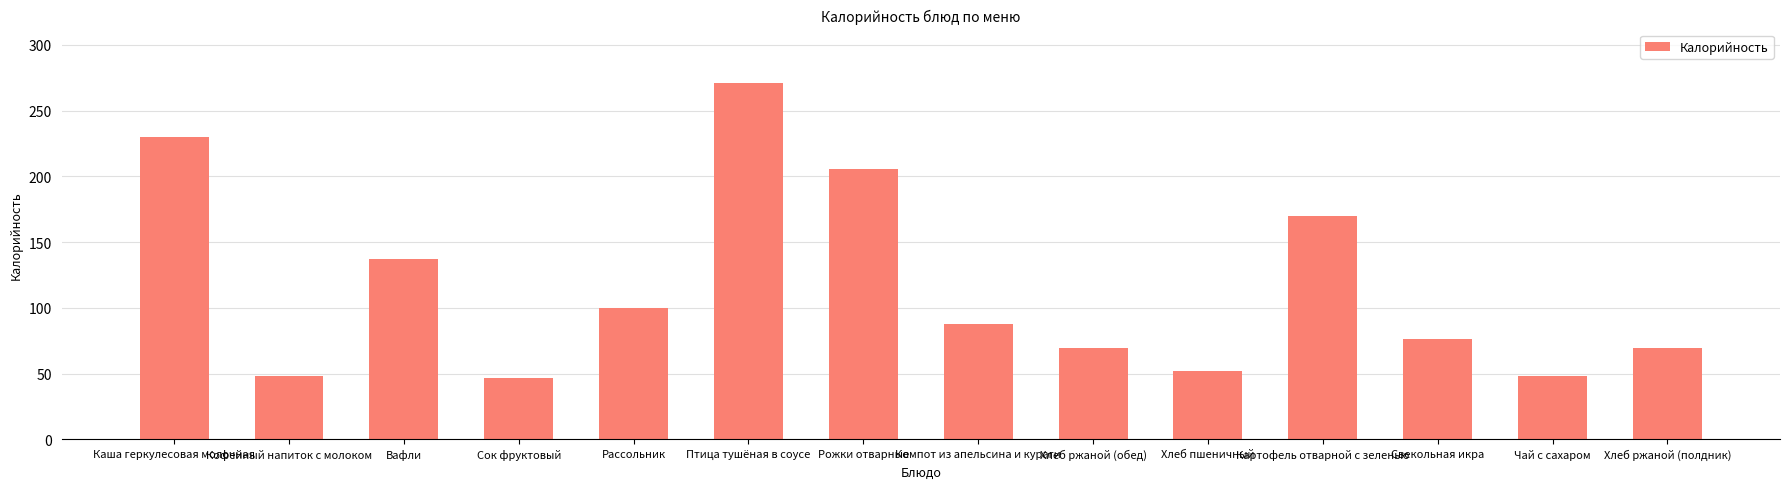

What is the label of the 2nd bar from the left?

Кофейный напиток с молоком